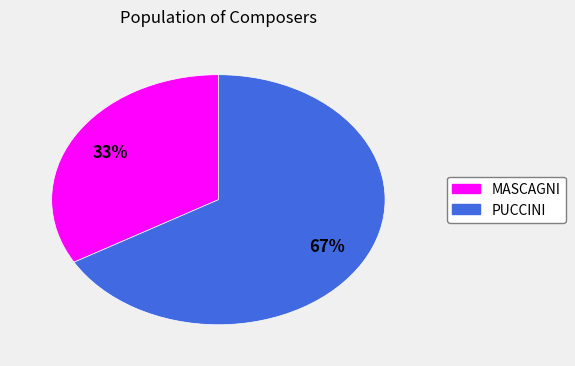

What percentage is the MASCAGNI slice, to the nearest percent?

33%